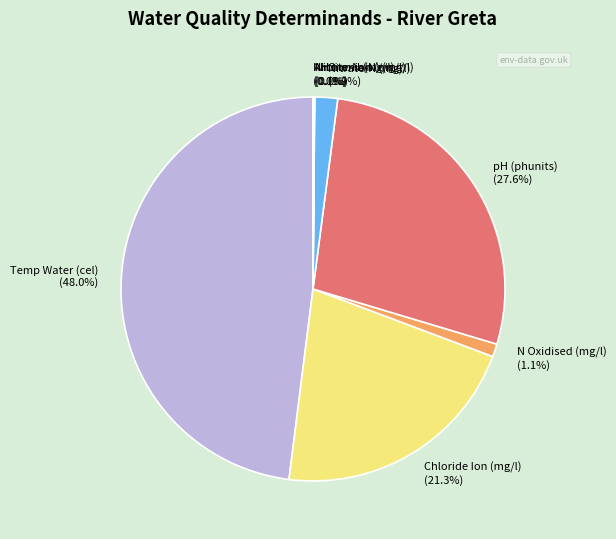

Which category has the biggest portion of the pie?

Temp Water (cel)